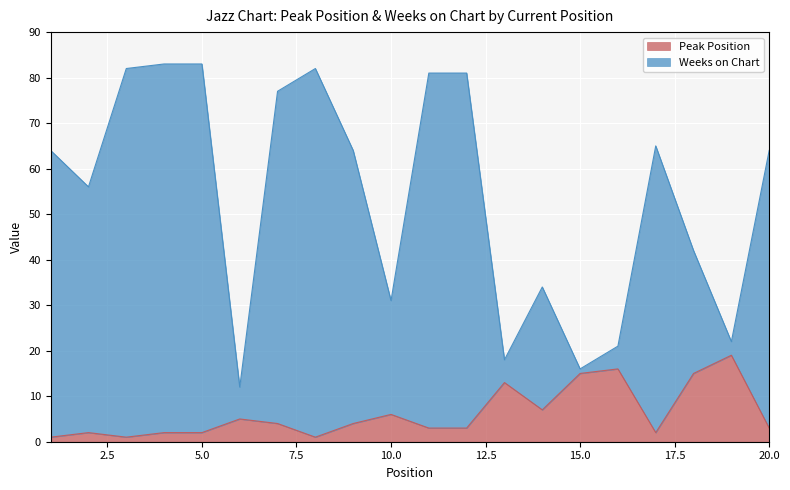

Rank the series at 11 from lowest to highest value.

Peak Position, Weeks on Chart